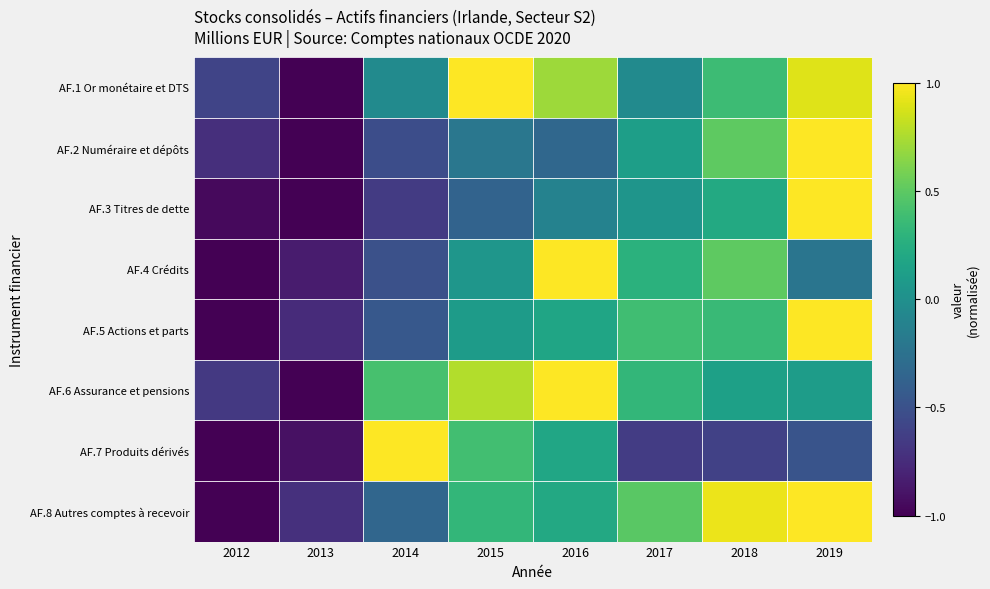

Between 2013 and 2014, which is larger?

2014